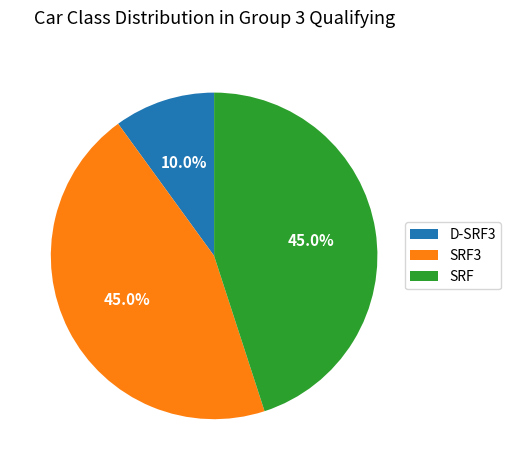

Which slice is the smallest?

D-SRF3